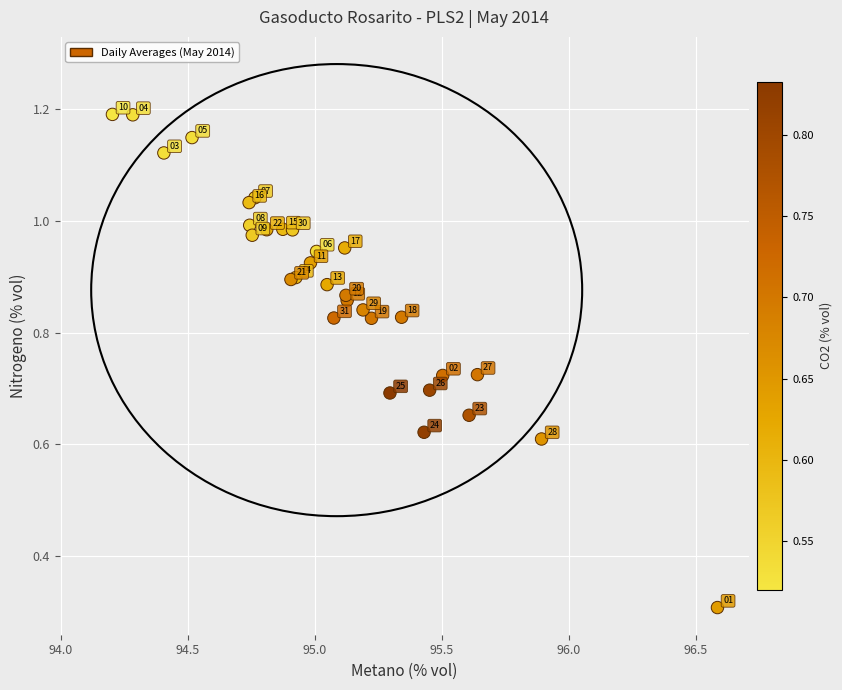

What Y value in the scatter plot is closest to 0?

0.3